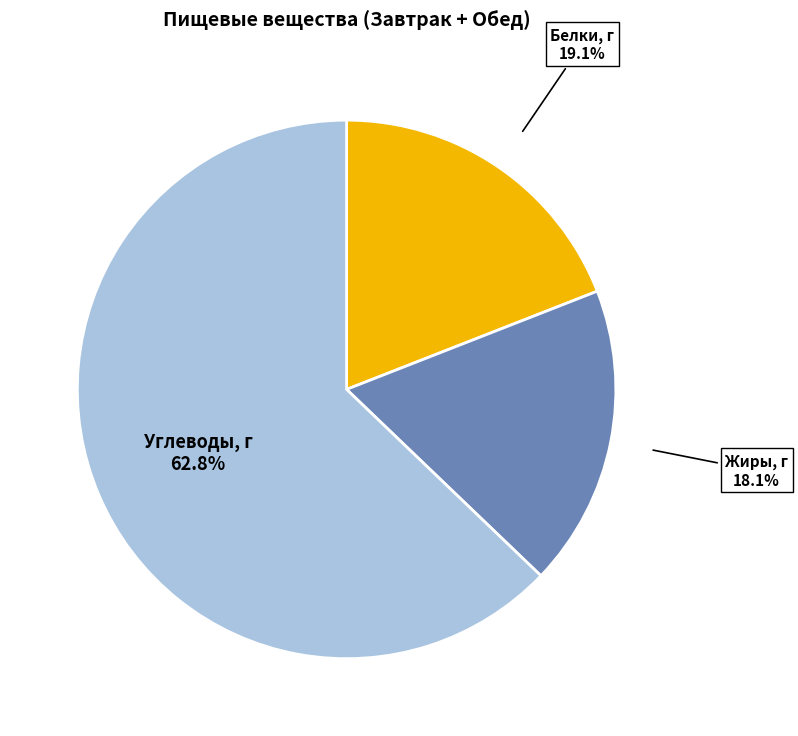

To the nearest percent, what is the average slice percentage?

33%